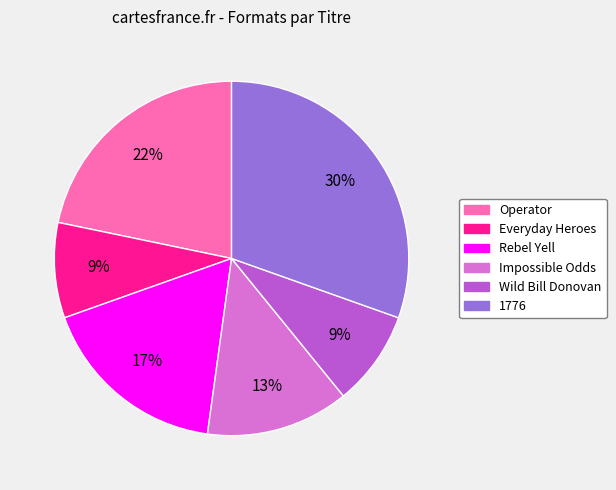

What is the largest slice in the pie chart?

1776